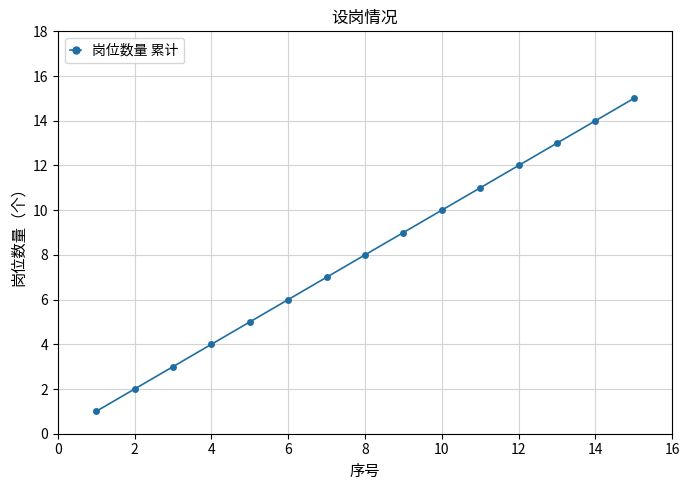

What is the difference between the maximum and minimum values?

14